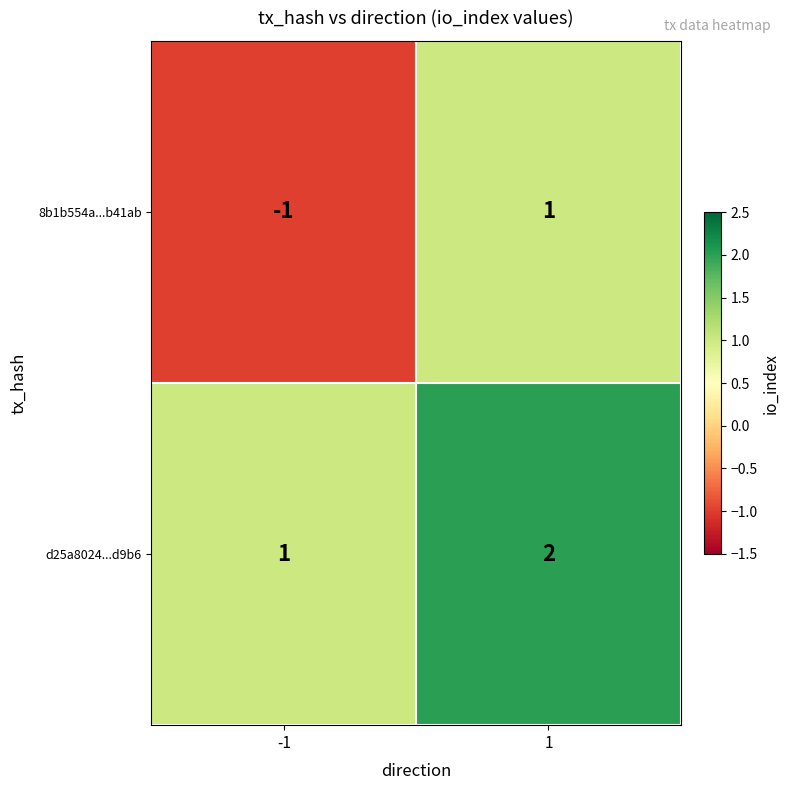

True or false: 8b1b554a...b41ab has a value of 0 at -1.

False